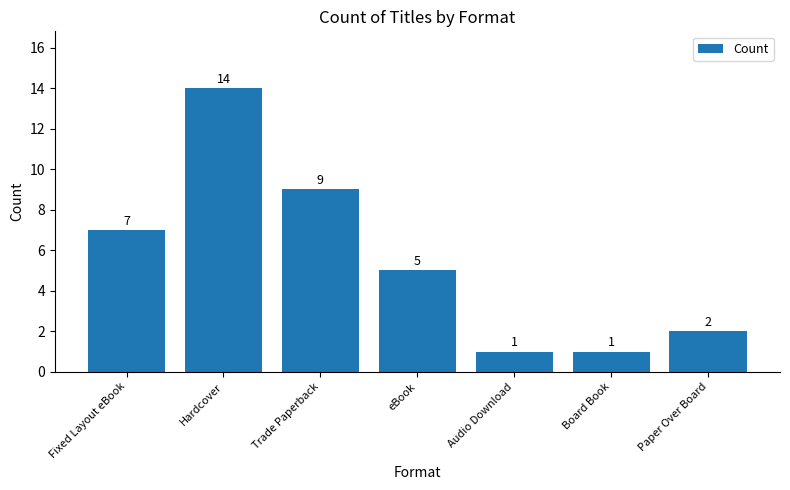

What is the sum of all values?

39